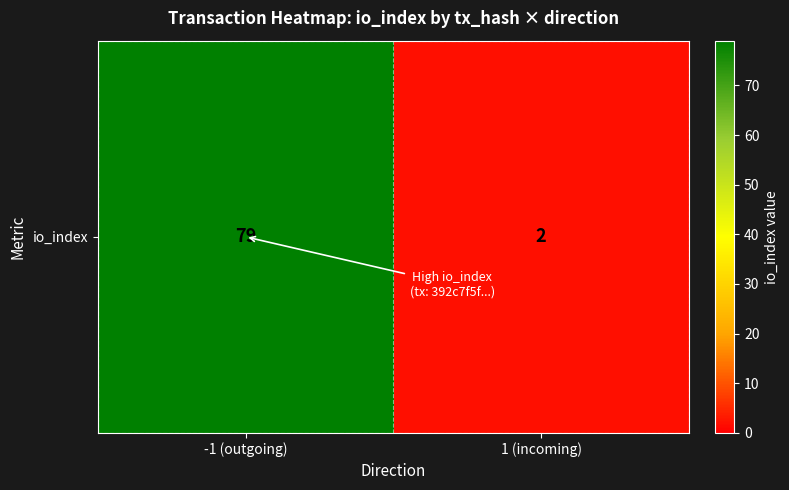

Between 1 (incoming) and -1 (outgoing), which is larger?

-1 (outgoing)